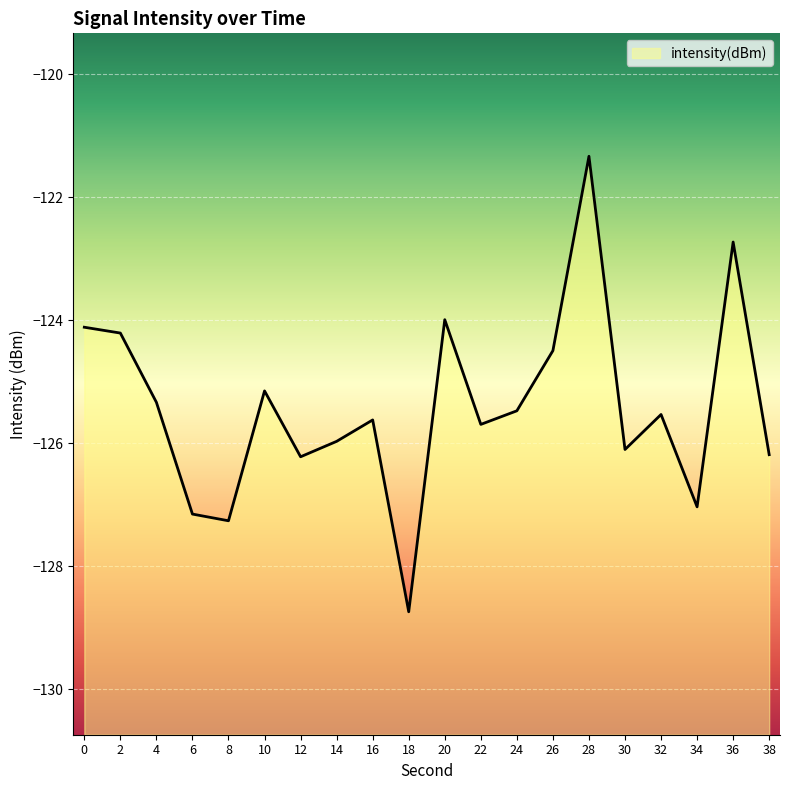

List the labels in order of value, smallest first.

18, 8, 6, 34, 12, 38, 30, 14, 22, 16, 32, 24, 4, 10, 26, 2, 0, 20, 36, 28